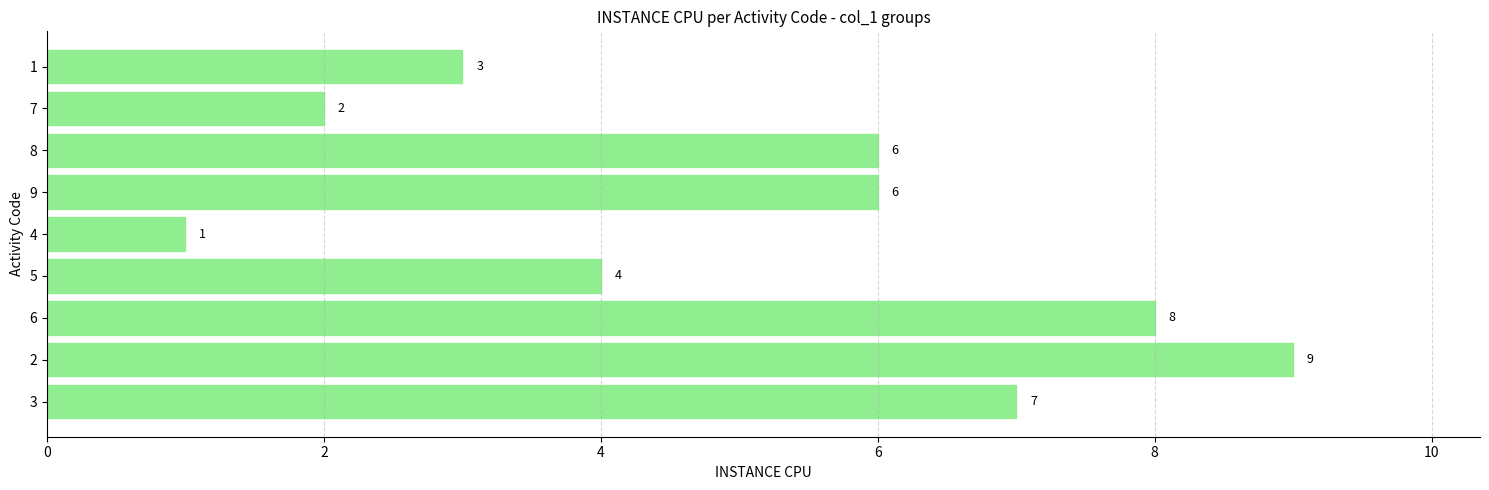

How many values are below 6?

4